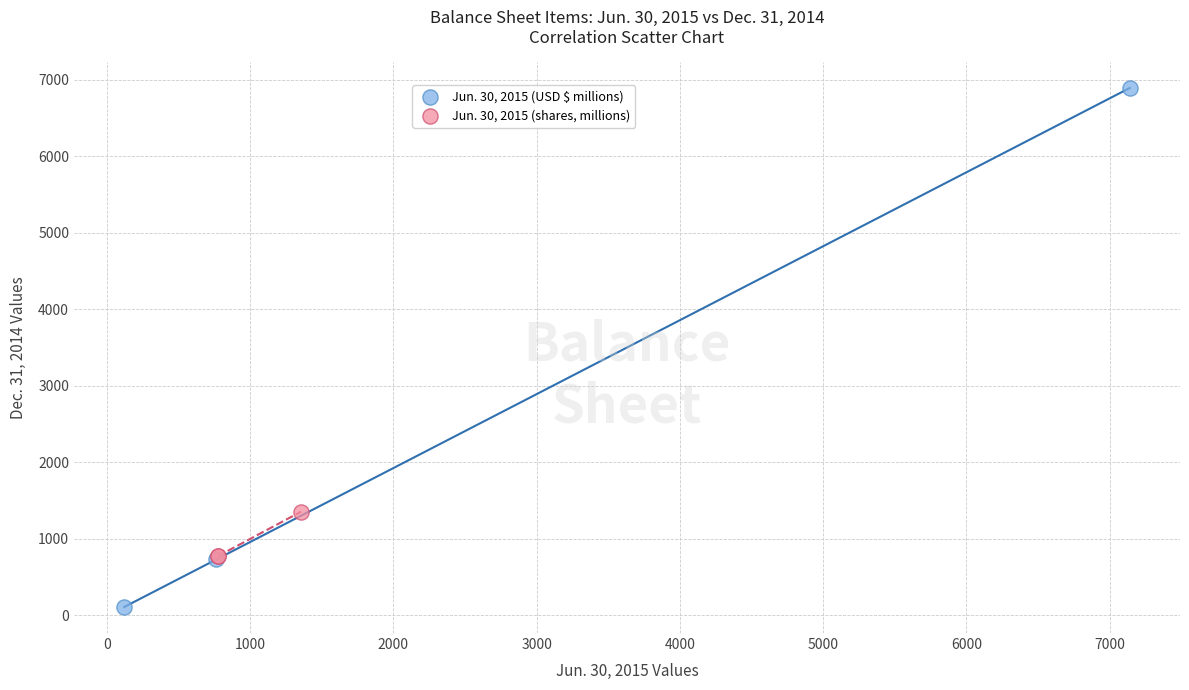

Which series reaches the maximum Y coordinate?

Jun. 30, 2015 (USD $ millions)